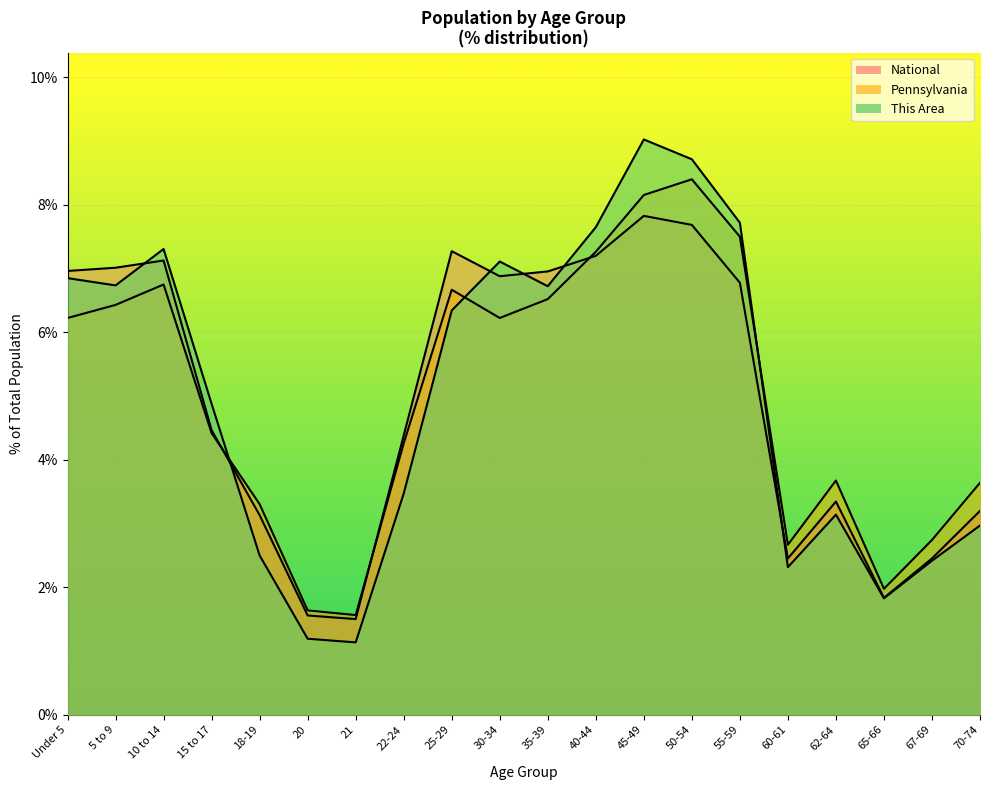

The value of National at Under 5 is 4.5. True or false?

False